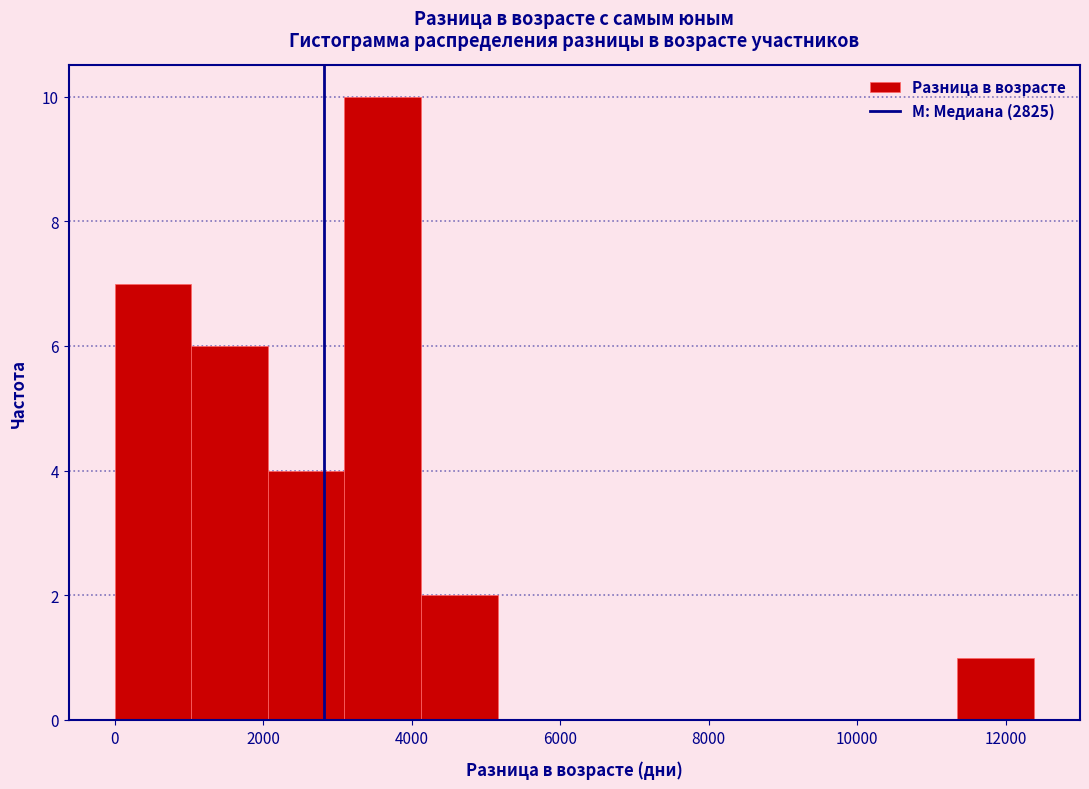

Reading left to right, transcribe this chart: for each bar, give the range it covers on the x-axis and its height. Neither the bar edges nor the heights are printed on the chart, so give them approximately, as read against the axes.

0 to 1000: 7
1000 to 2000: 6
2000 to 3000: 4
3000 to 4200: 10
4200 to 5200: 2
5200 to 6200: 0
6200 to 7200: 0
7200 to 8200: 0
8200 to 9200: 0
9200 to 10400: 0
10400 to 11400: 0
11400 to 12400: 1